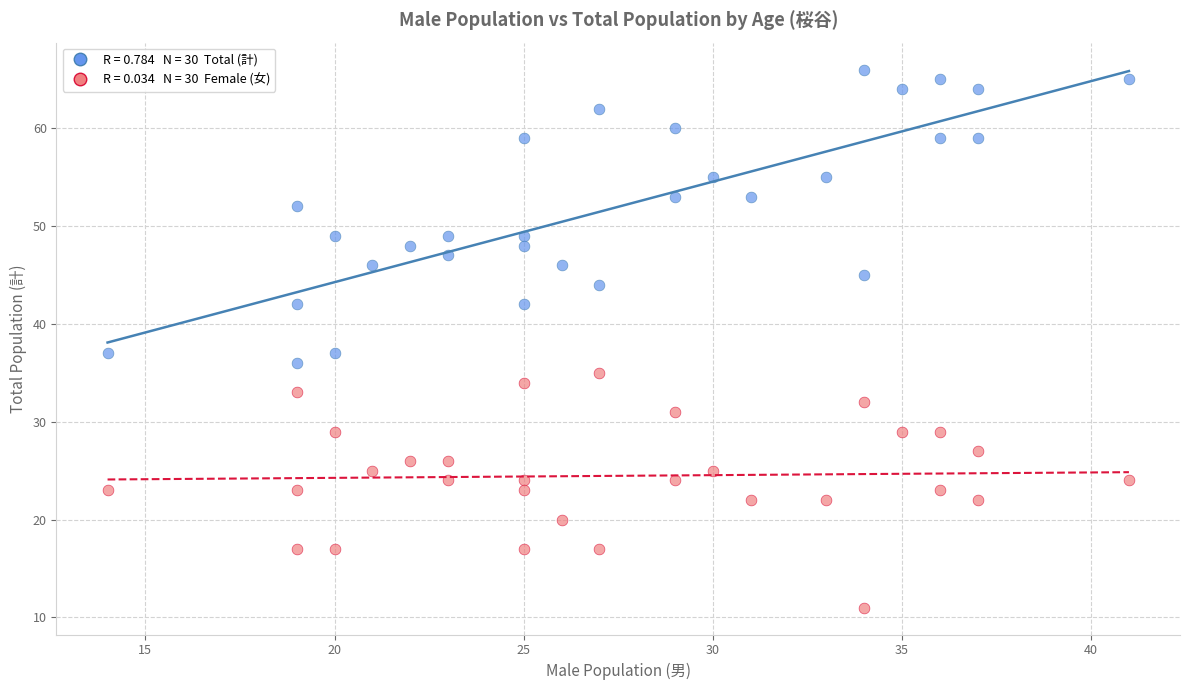

Across all data points, what is the range of X values (max minus min)?

27